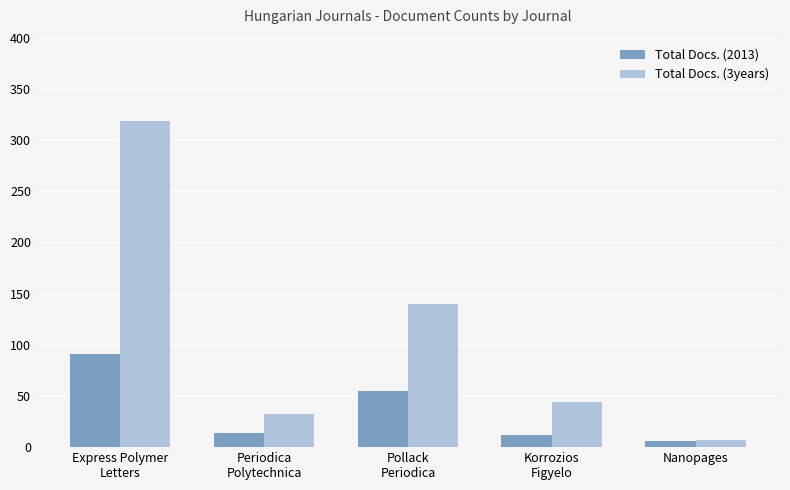

Count the number of categories in the chart.

5